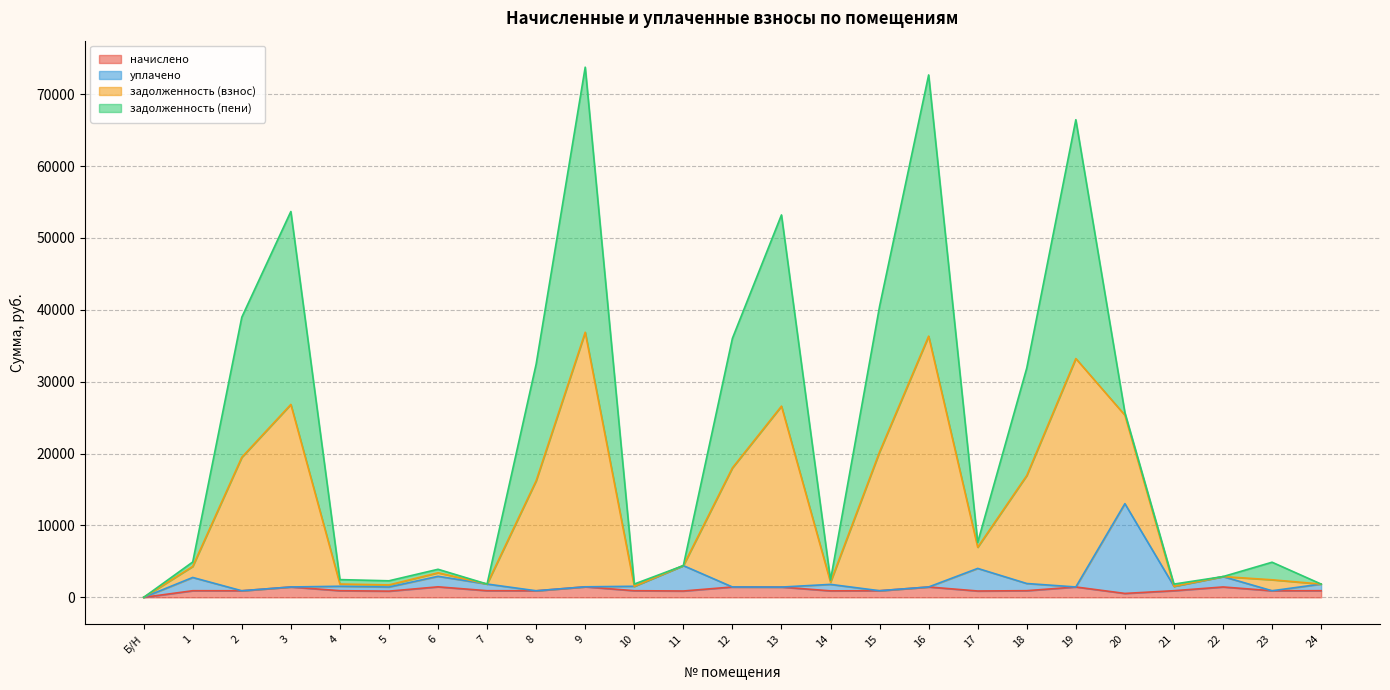

Is the value of задолженность (взнос) at 10 greater than the value of начислено at 5?

Yes